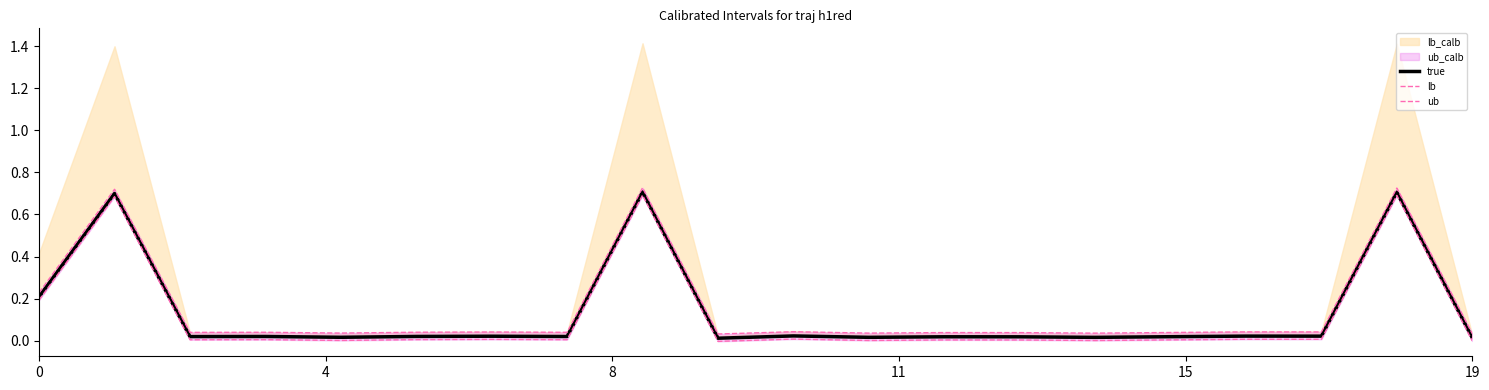

List the series in order of their peak value, highest first.

ub, true, lb